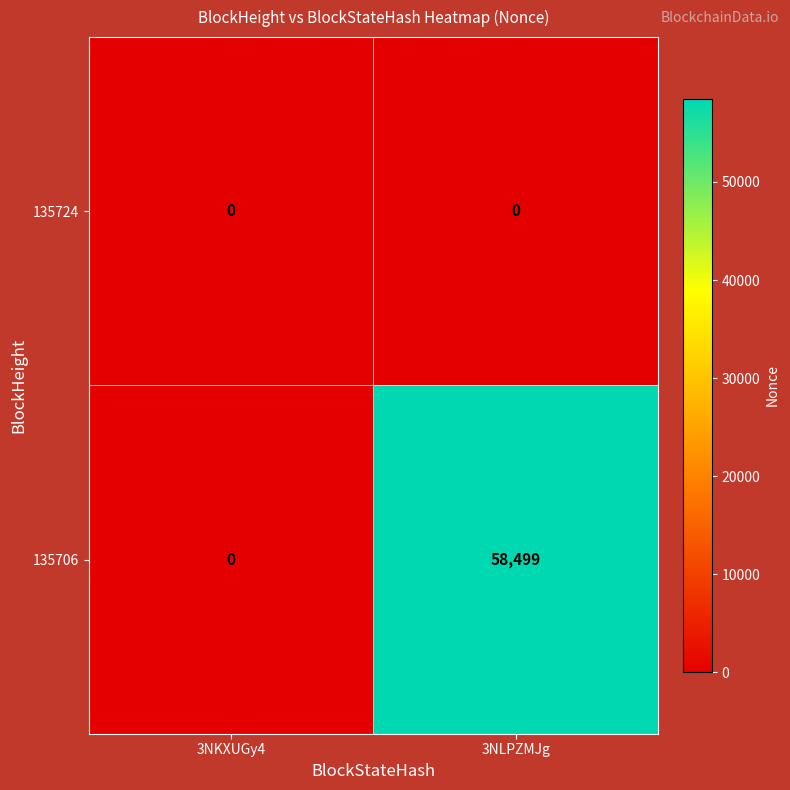

What is the total value across all series at 3NLPZMJg?

58499